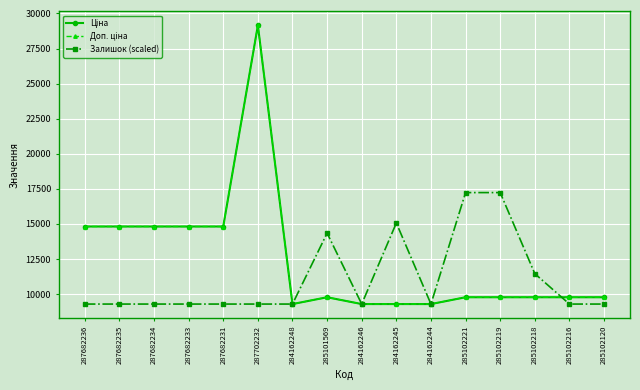

Which label corresponds to the largest value in the chart?

287702232